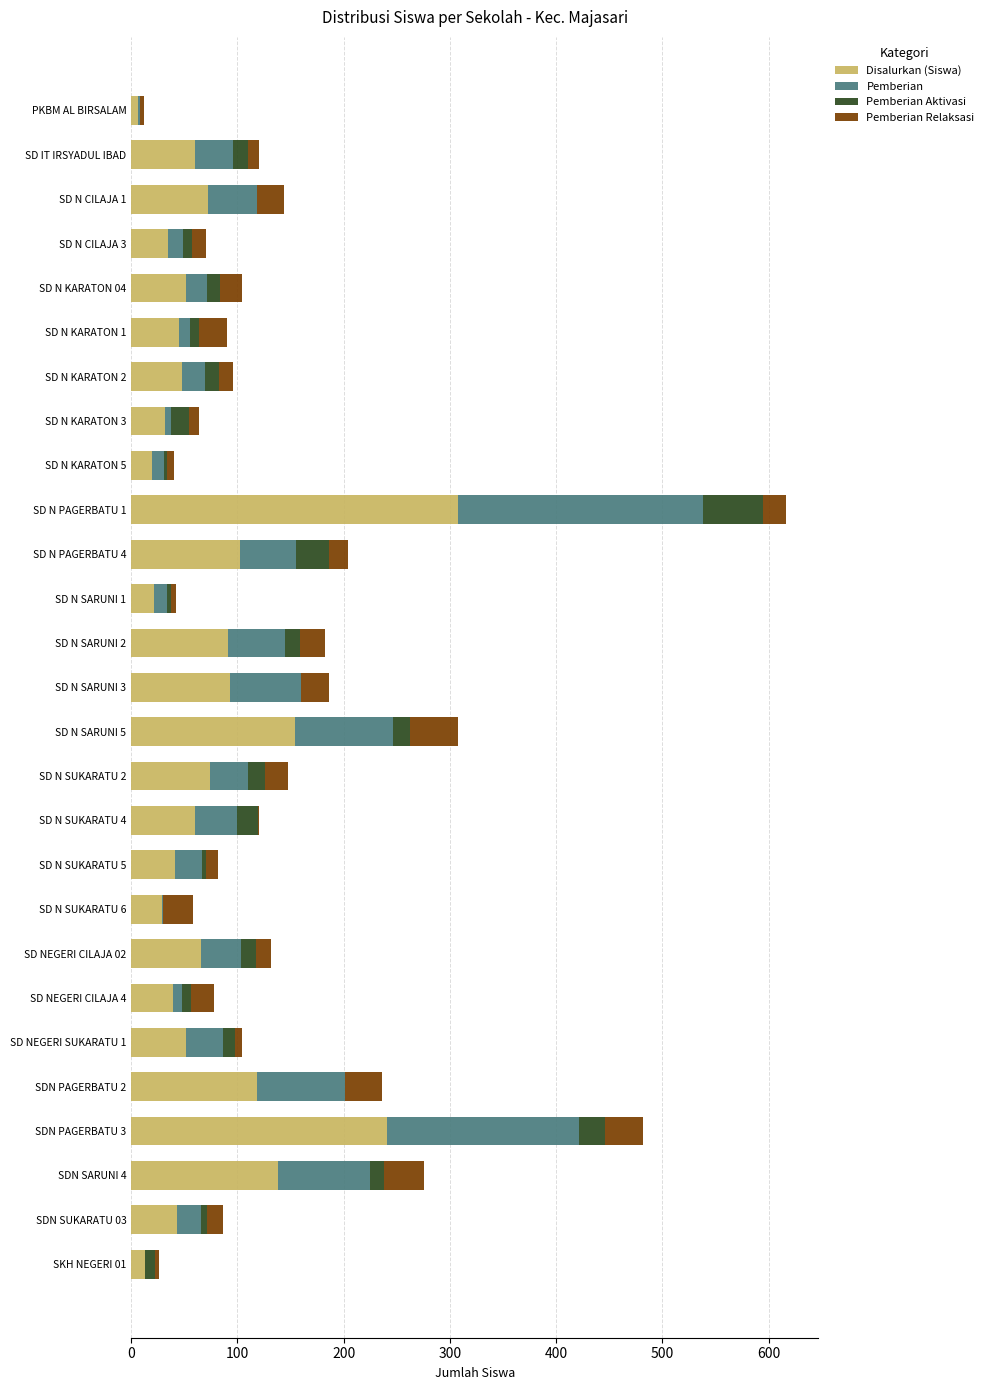

At which category is the sum across all series the highest?

SD N PAGERBATU 1